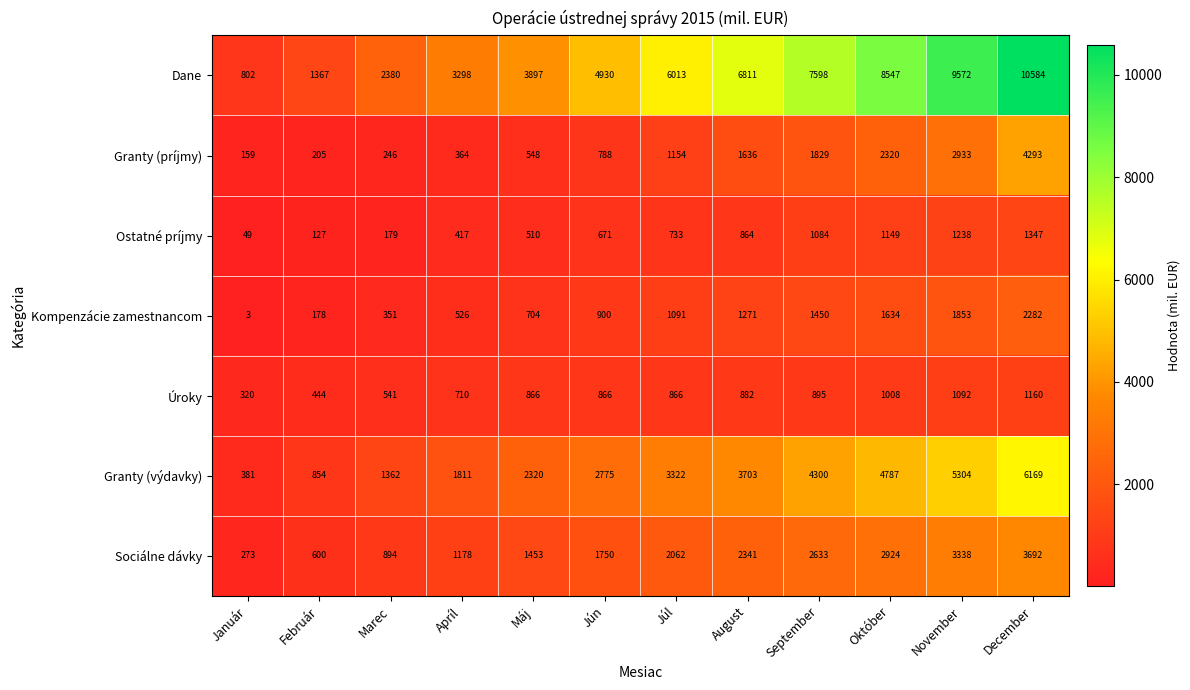

Rank the series at August from lowest to highest value.

Ostatné príjmy, Úroky, Kompenzácie zamestnancom, Granty (príjmy), Sociálne dávky, Granty (výdavky), Dane